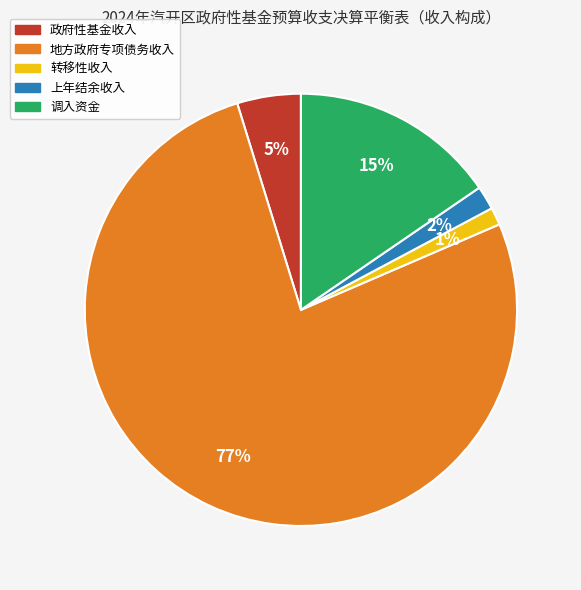

Which category has the biggest portion of the pie?

地方政府专项债务收入